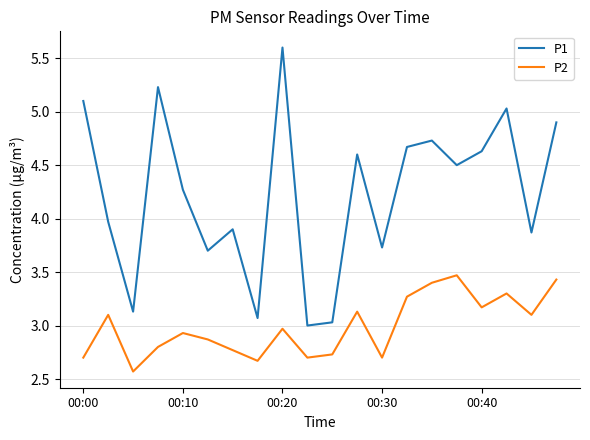

Which series has the largest range (max minus min)?

P1